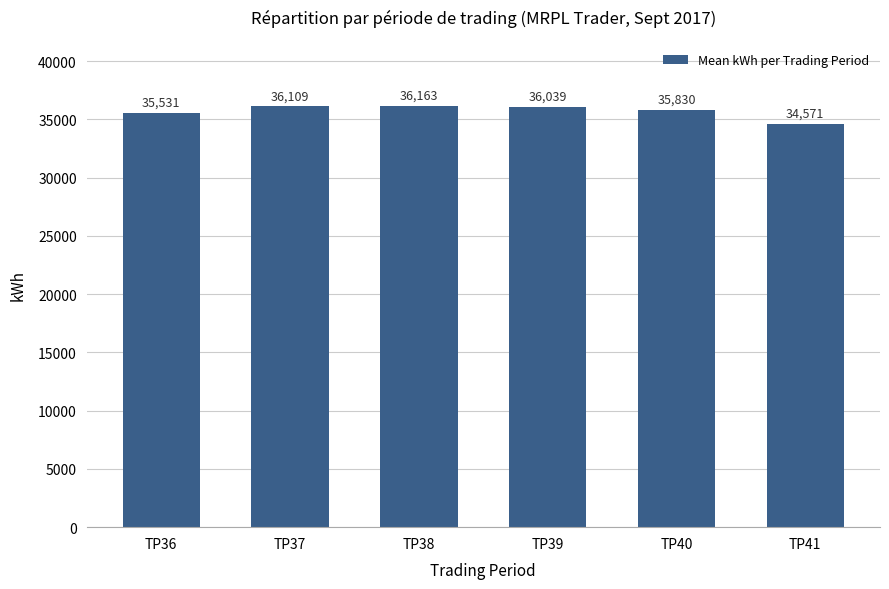

Is it true that the value at TP36 is 17826?

False